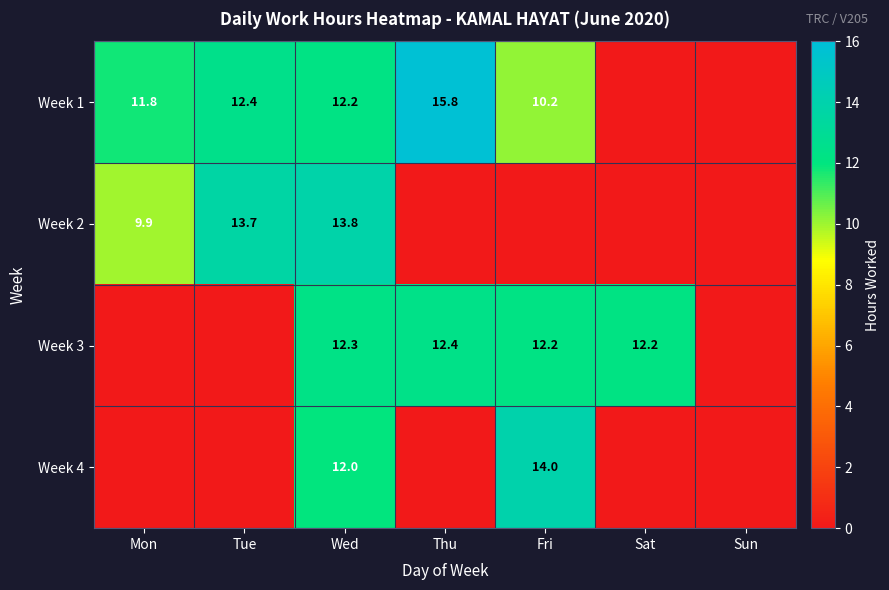

Is it true that Week 3 equals 12.2 at Sat?

True